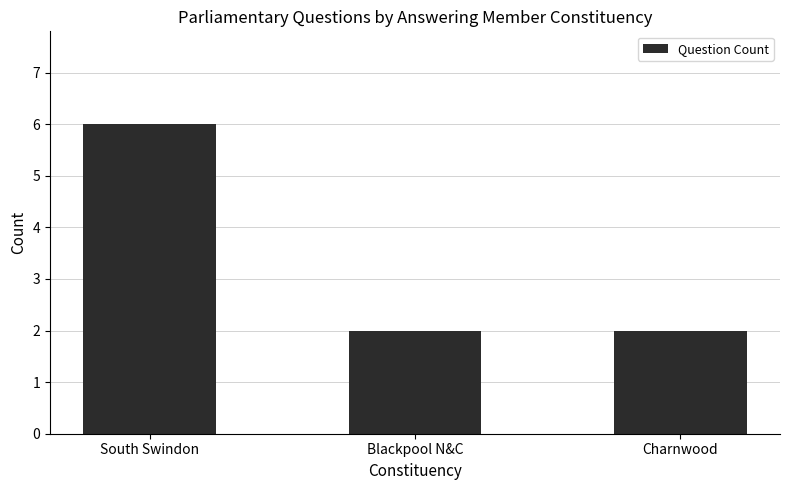

How many bars are there in total?

3